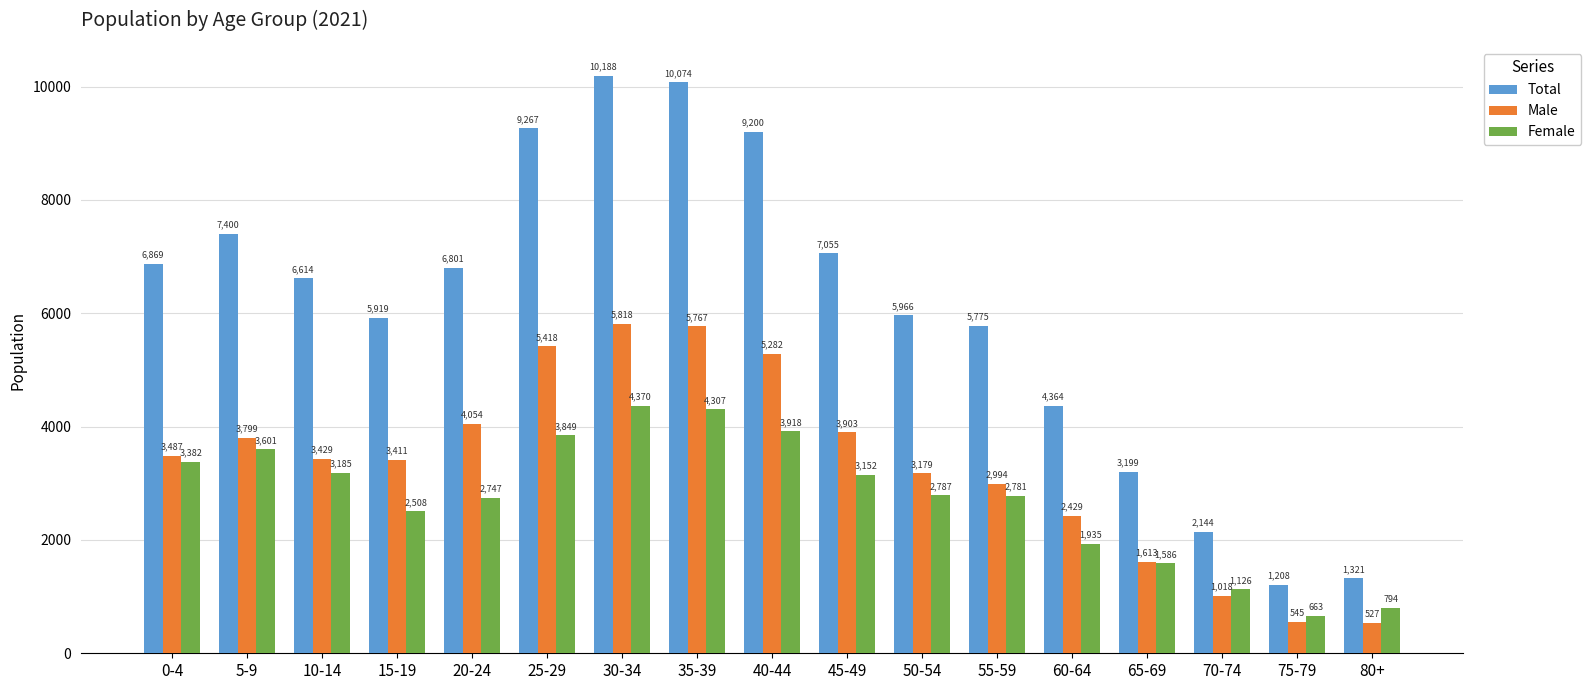

Reading left to right, extract all data points from this chart.

Total: 0-4=6869	5-9=7400	10-14=6614	15-19=5919	20-24=6801	25-29=9267	30-34=10188	35-39=10074	40-44=9200	45-49=7055	50-54=5966	55-59=5775	60-64=4364	65-69=3199	70-74=2144	75-79=1208	80+=1321
Male: 0-4=3487	5-9=3799	10-14=3429	15-19=3411	20-24=4054	25-29=5418	30-34=5818	35-39=5767	40-44=5282	45-49=3903	50-54=3179	55-59=2994	60-64=2429	65-69=1613	70-74=1018	75-79=545	80+=527
Female: 0-4=3382	5-9=3601	10-14=3185	15-19=2508	20-24=2747	25-29=3849	30-34=4370	35-39=4307	40-44=3918	45-49=3152	50-54=2787	55-59=2781	60-64=1935	65-69=1586	70-74=1126	75-79=663	80+=794